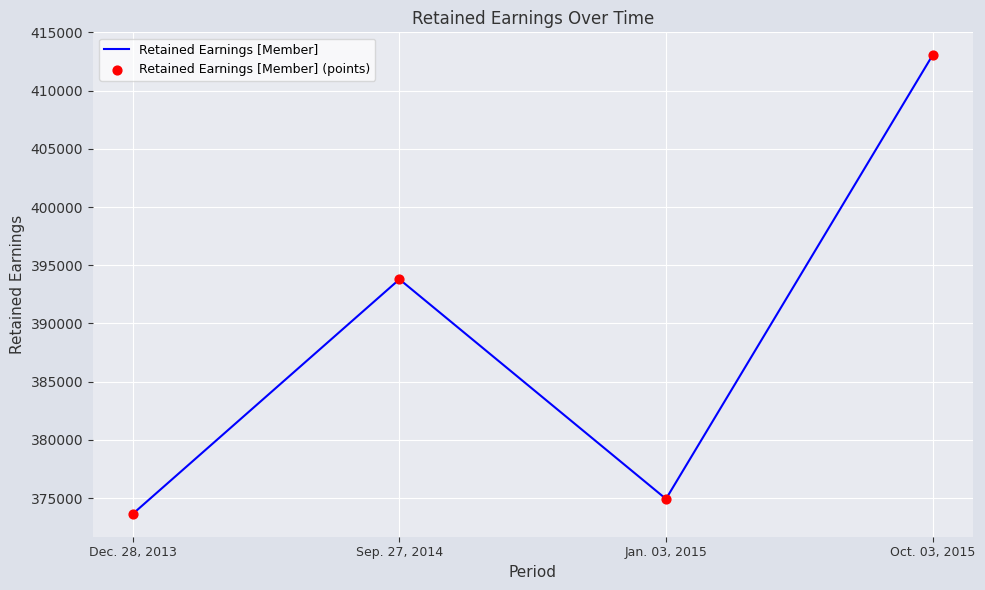

What is the ratio of the value at Oct. 03, 2015 to the value at Jan. 03, 2015?

1.1